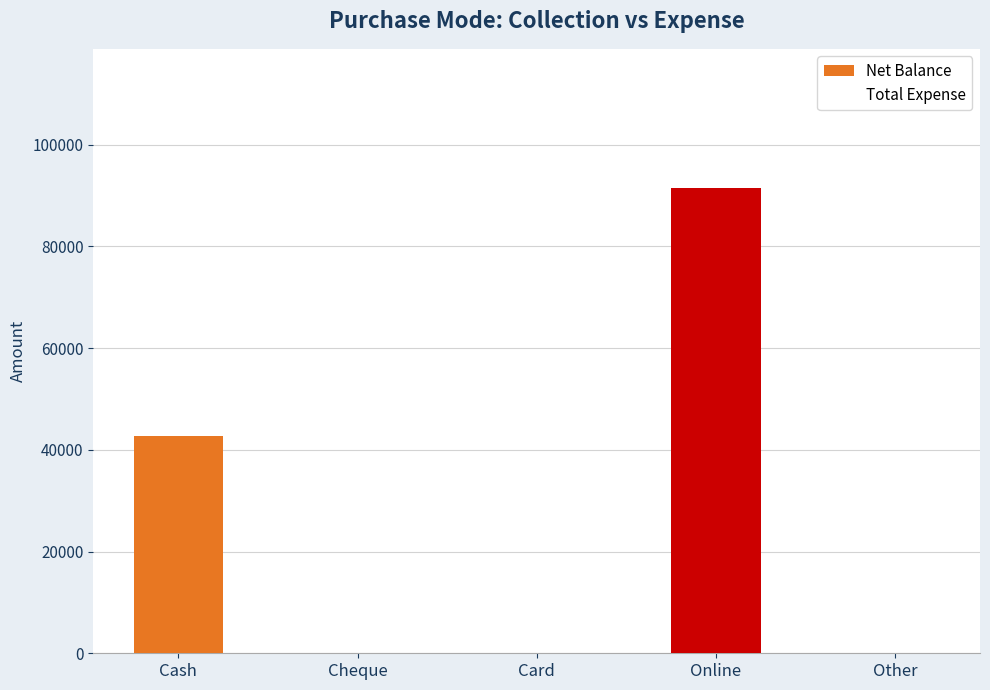

True or false: the data shows 19602 at Cash.

False